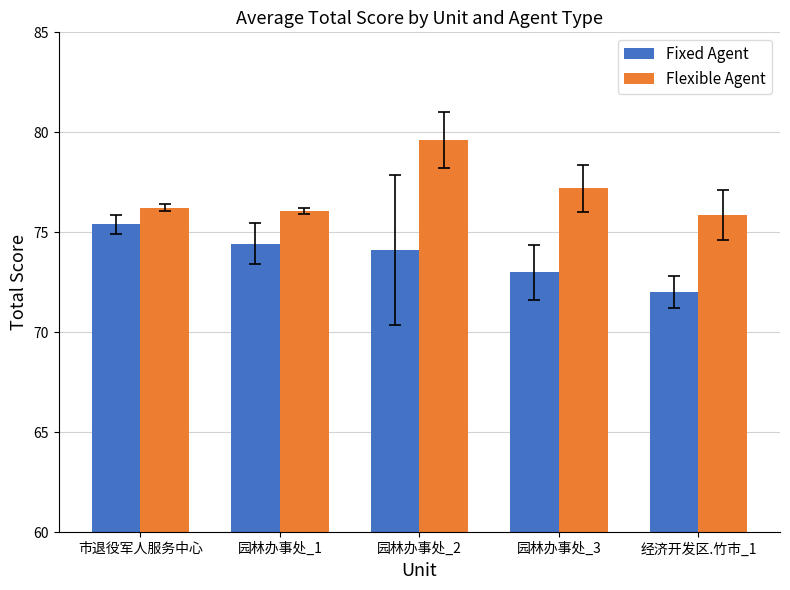

What is the label of the 5th bar from the left?

经济开发区.竹市_1